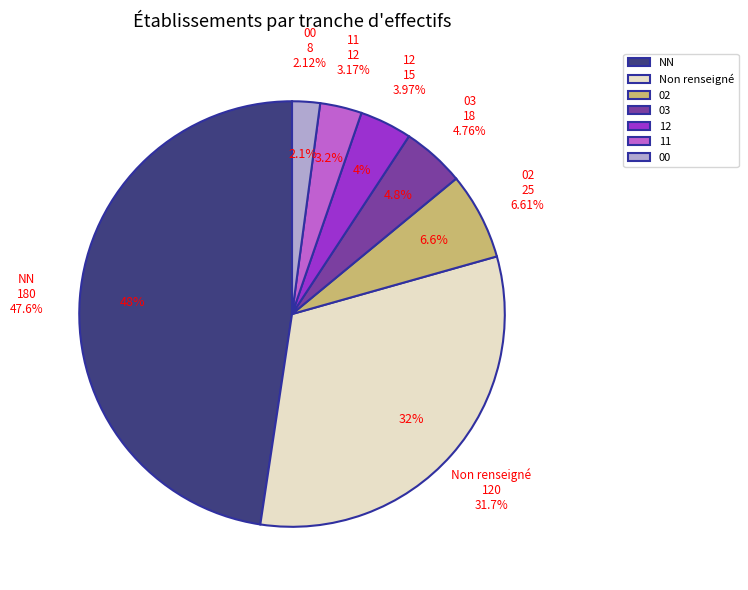

The 11 slice represents 3% of the pie. True or false?

True